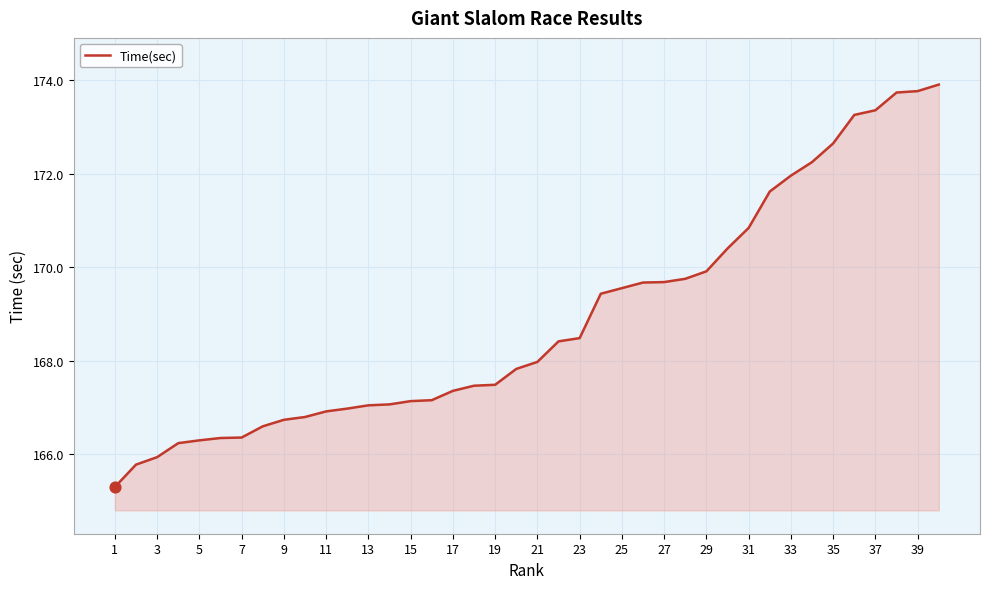

What is the difference between the maximum and minimum values?

8.6